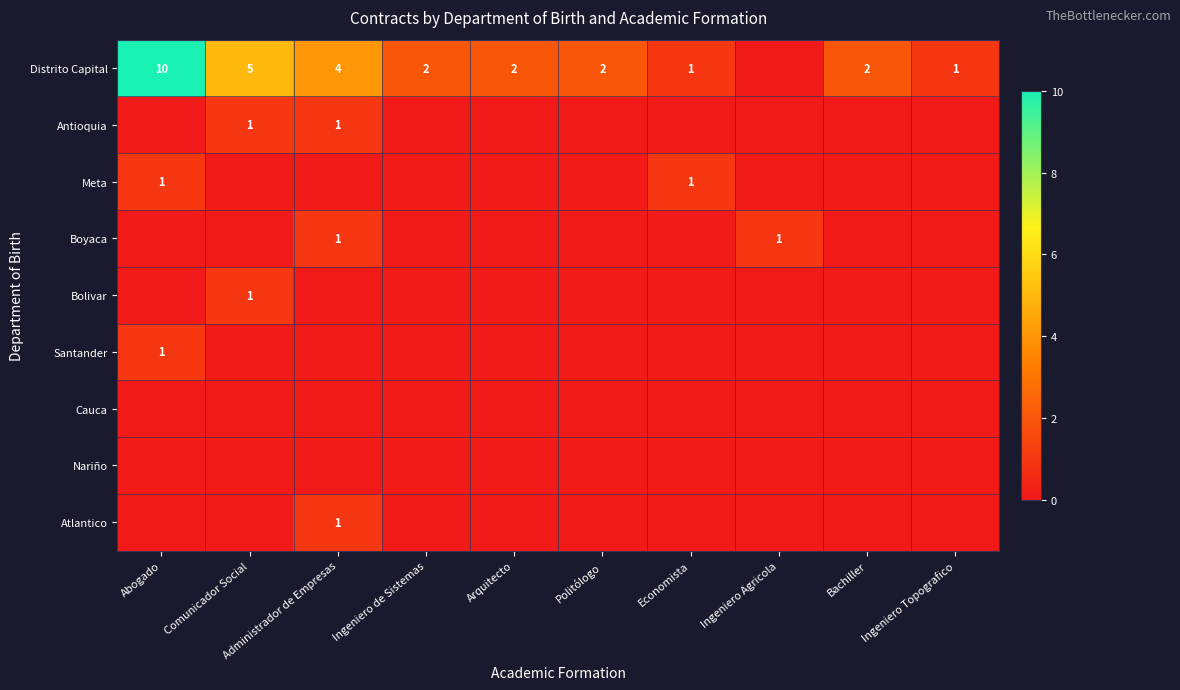

Which category has the lowest value across all series?

Ingeniero Agricola